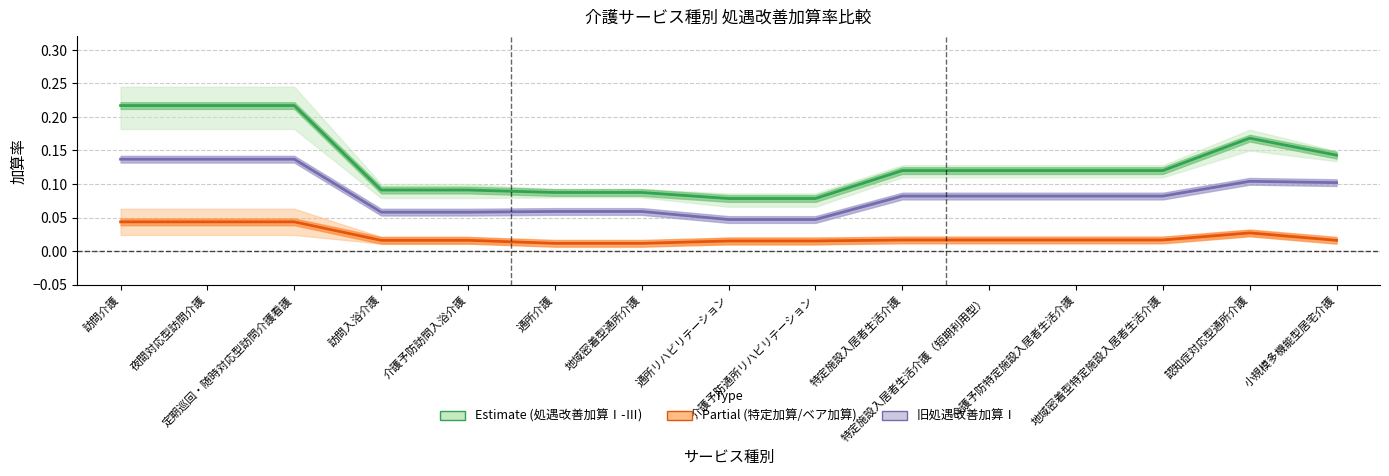

Where is the first local maximum for Partial (特定加算/ベア加算)?

認知症対応型通所介護